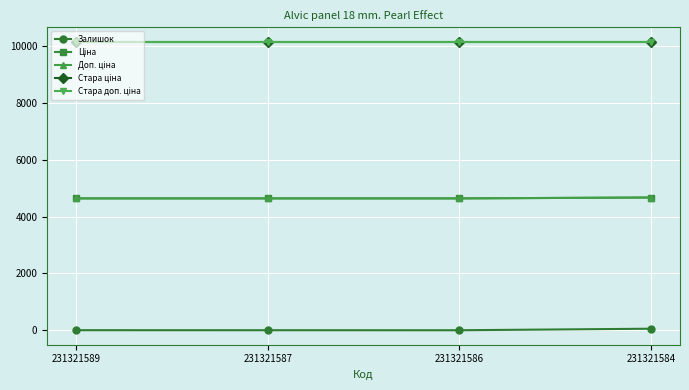

True or false: Залишок and Ціна intersect in this chart.

False